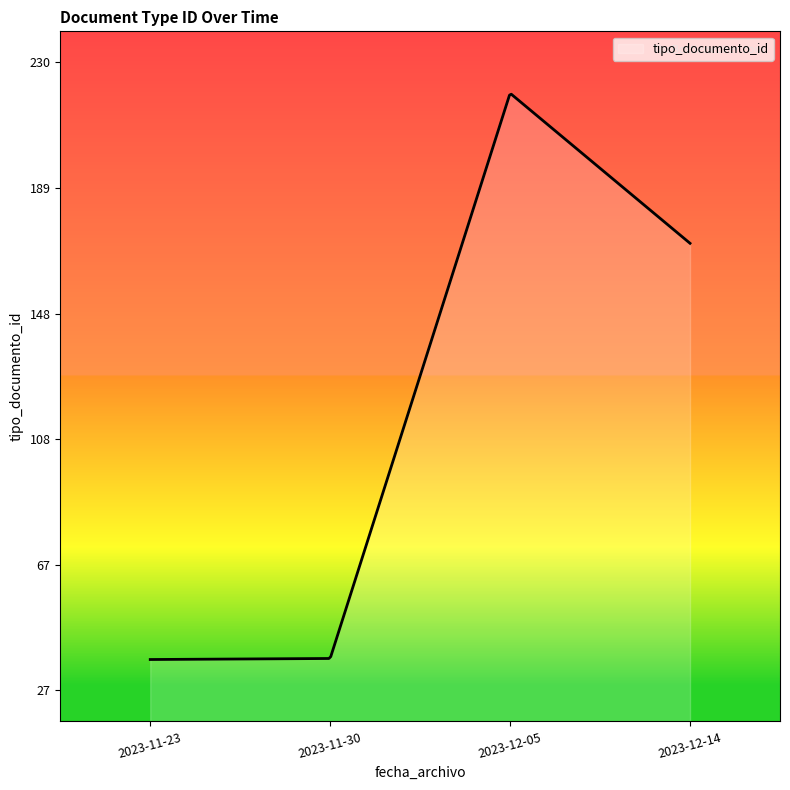

What is the greatest value displayed?

219.7